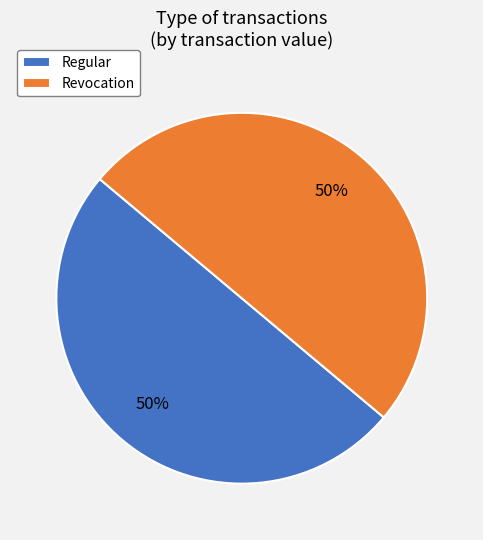

Approximately how many times larger is the value at Revocation compared to Regular?

1.0